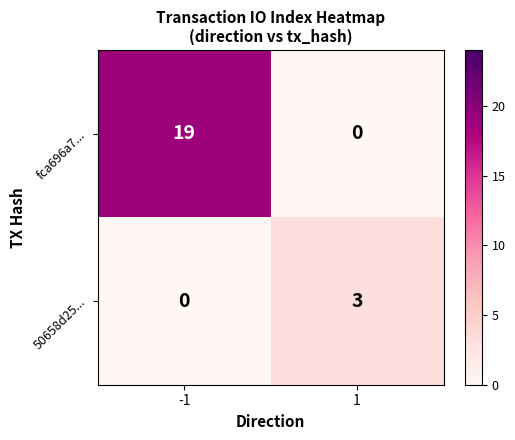

What is the sum of the 50658d25... values at -1 and 1?

3